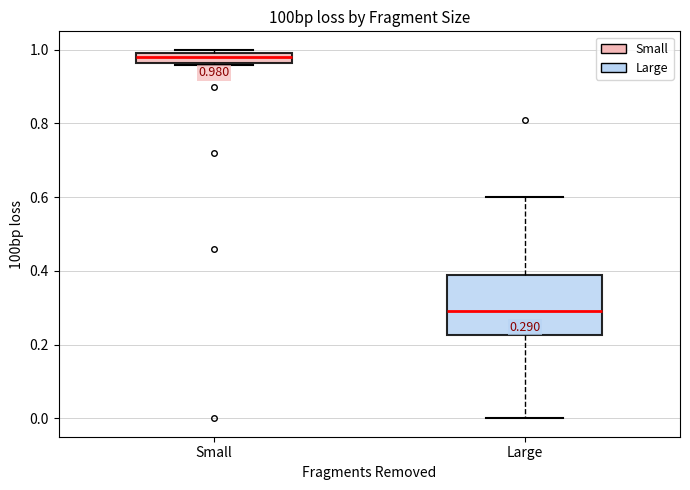

Comparing the boxes themselves (not the whiskers), which one is the tallest?

Large